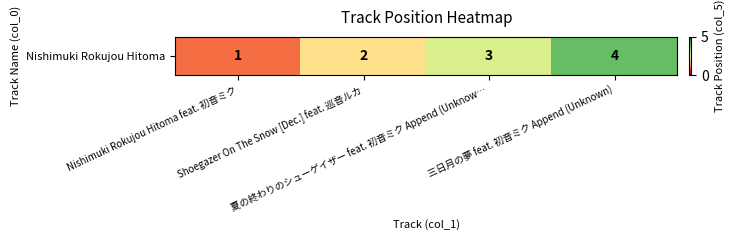

How many data points are above 3?

1